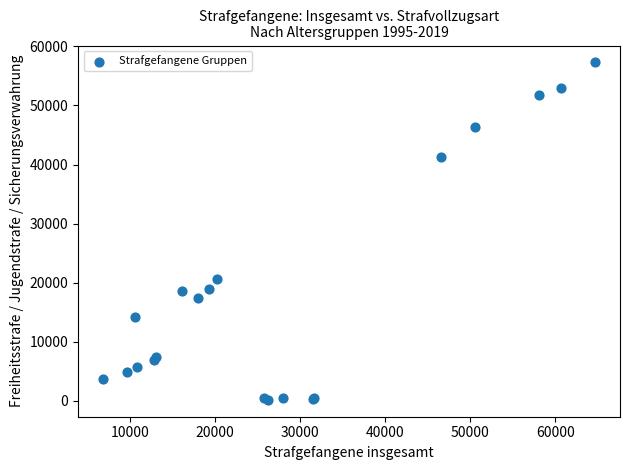

What Y value in the scatter plot is closest to 28733?

20593